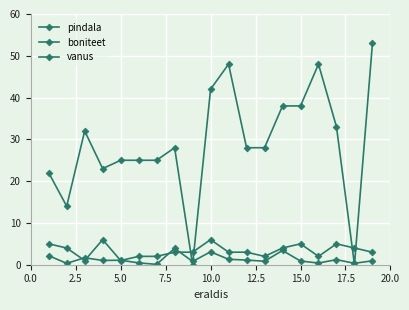

Does the chart have visible grid lines?

Yes